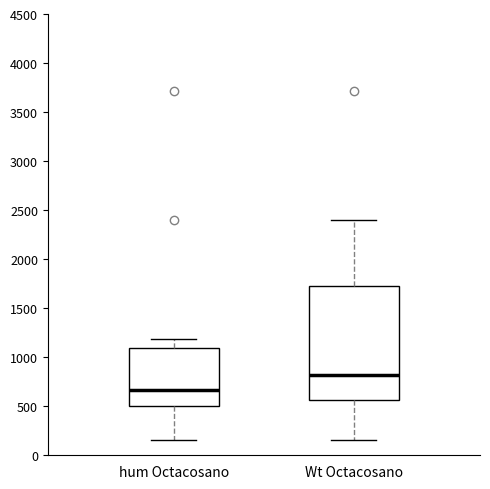

Which box has the lowest median line?

hum Octacosano